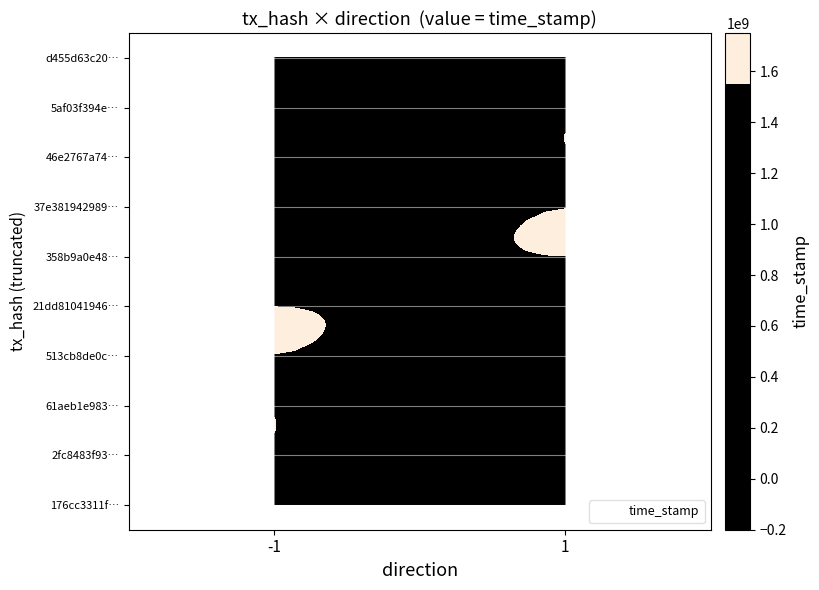

Reading right to left, extract all data points from this chart.

176cc3311f36ae177f5242af53ea0573cc38e3e: time_stamp=1540516416	direction=-1
2fc8483f93b4aa028015e5e5c5f292269100b06: time_stamp=1540151315	direction=-1
61aeb1e983d70029468b5e399dc0ae30287fe7b: time_stamp=1539392736	direction=-1
513cb8de0c643731e51cbda5d2ec3dd94eb073c: time_stamp=1539328874	direction=-1
21dd81041946e39f3270ce1b3d7cb2cb69fd9e3: time_stamp=1539155919	direction=-1
358b9a0e488d3aeecb3730a67337d70a3c1feb2: time_stamp=1538980744	direction=1
37e381942989733b45cda0aed455b13d8e62817: time_stamp=1538980744	direction=1
46e2767a74a5b4285575d54bd0f22e82d84b63e: time_stamp=1538980744	direction=1
5af03f394e5e3a3aab06ef8202ceb1fb86adf7b: time_stamp=1538980744	direction=1
d455d63c20c6b71eb010fc7ed15ed84220dd662: time_stamp=1538980744	direction=1